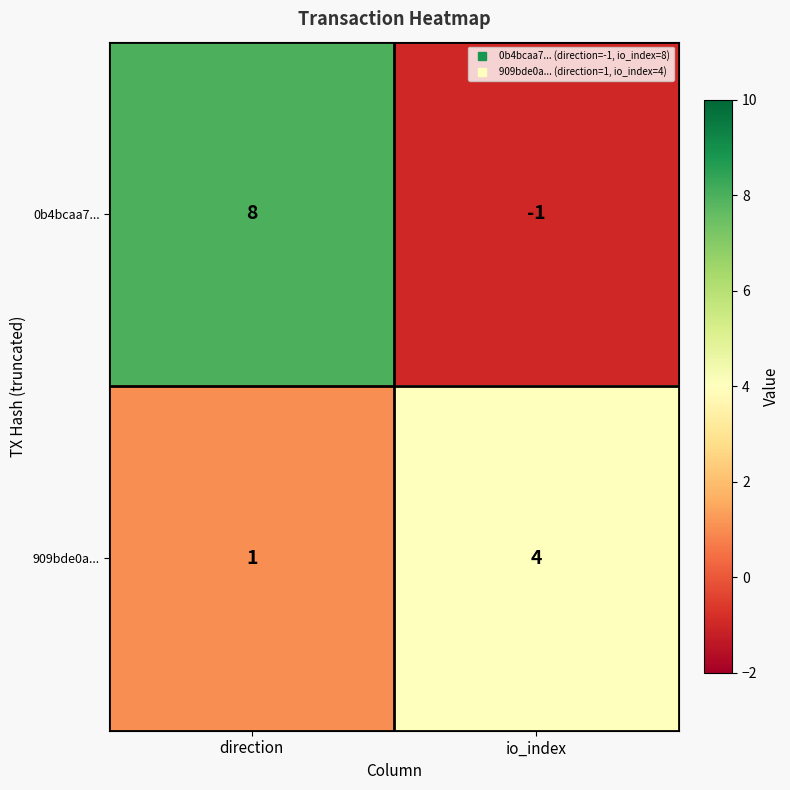

True or false: 0b4bcaa7... has a value of -1 at io_index.

True